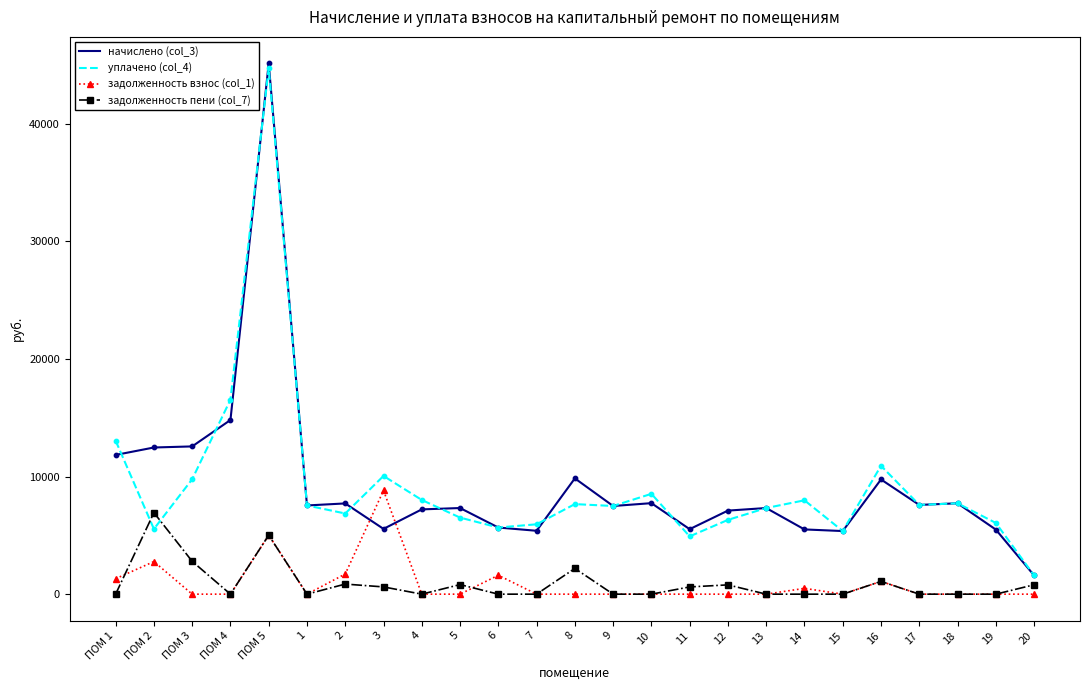

What are all the series names shown in the legend?

начислено (col_3), уплачено (col_4), задолженность взнос (col_1), задолженность пени (col_7)